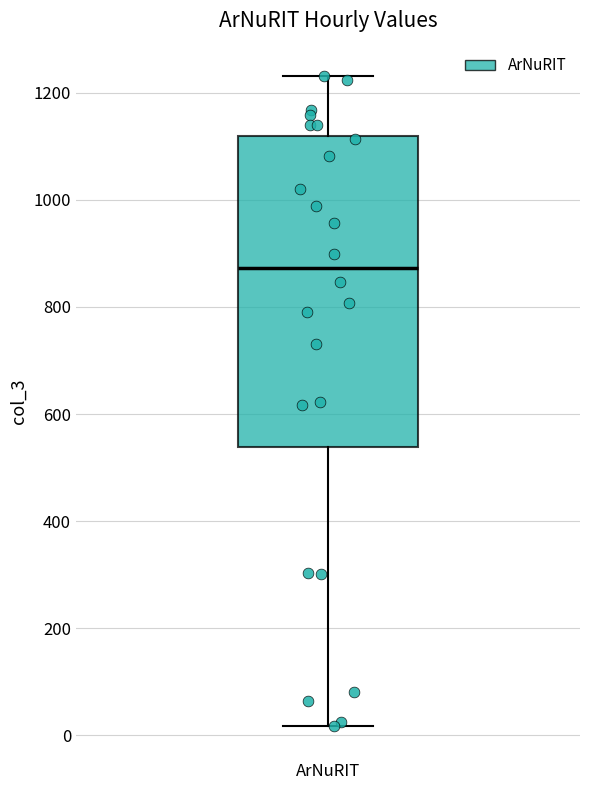

Read this box plot against the y-axis: the position of the median line, the range covered by the box, and the ends of both whiskers. The values are not printed on the chart, so give them approximately, as read against the axis.

median 880, box 540 to 1120, whiskers 20 to 1240